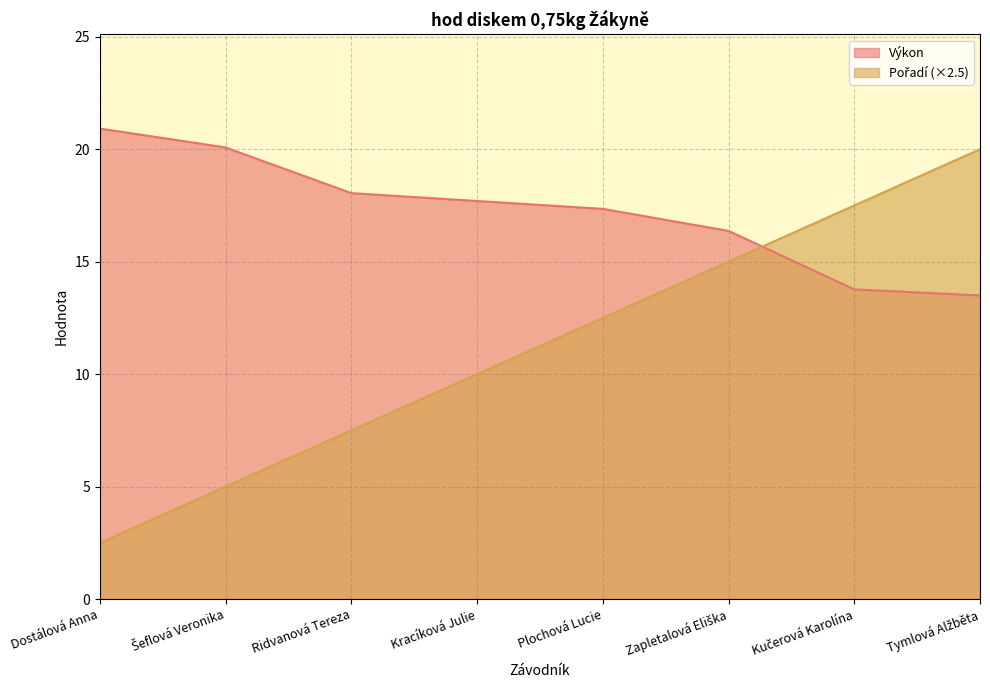

How many data points in Pořadí are less than 12?

4